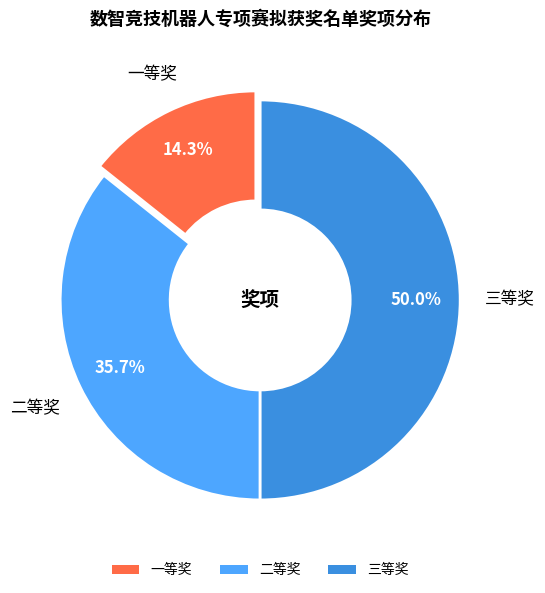

Approximately how many times larger is the value at 一等奖 compared to 三等奖?

0.3